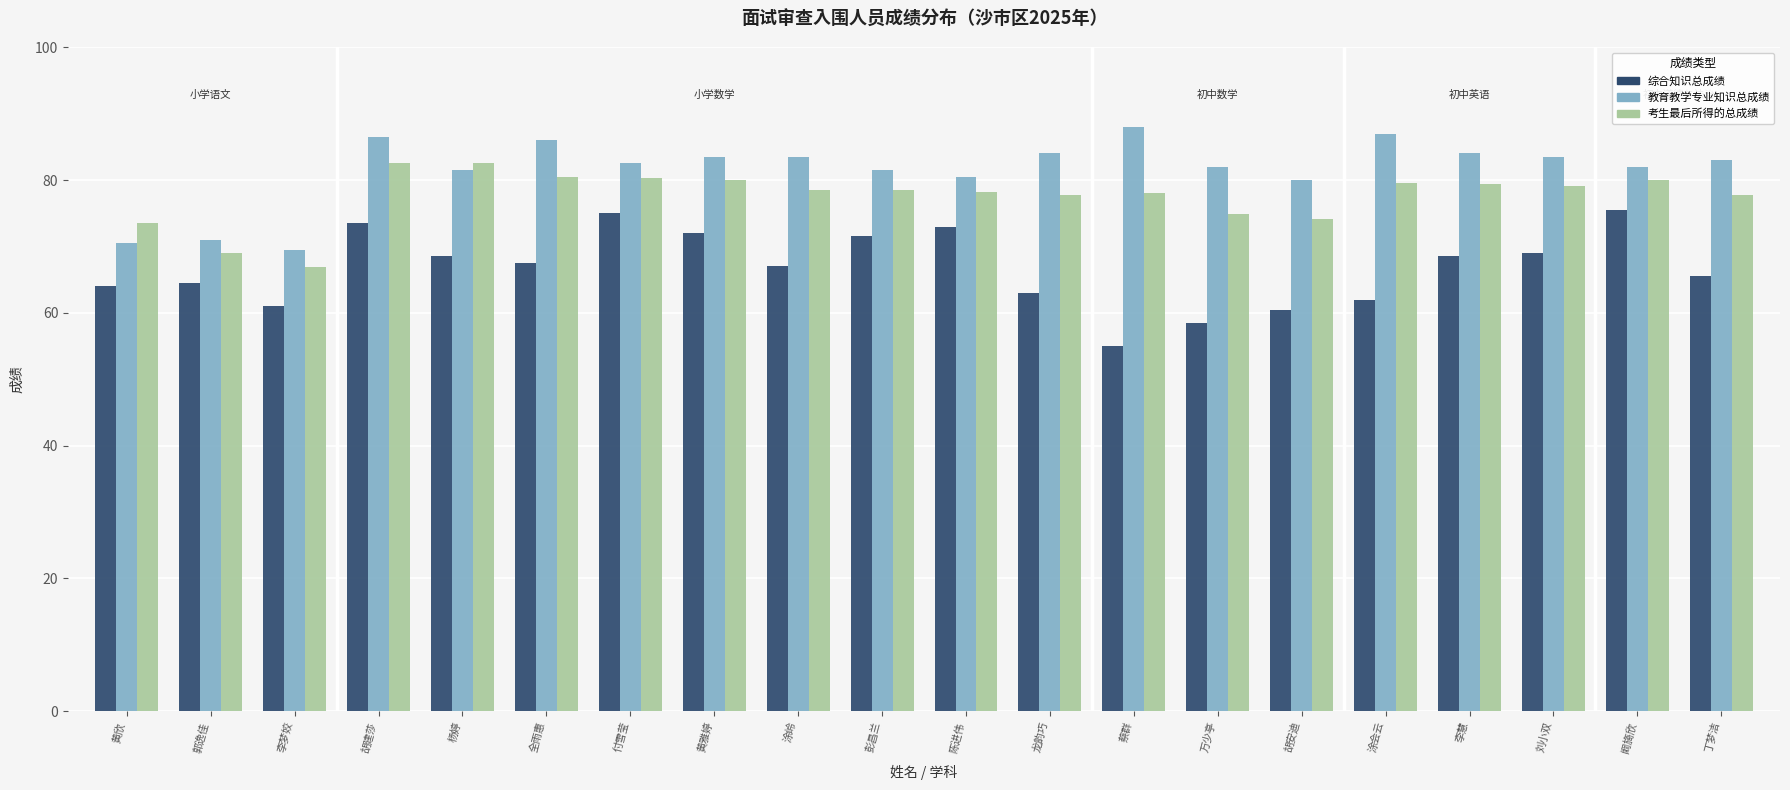

Count the number of categories in the chart.

20